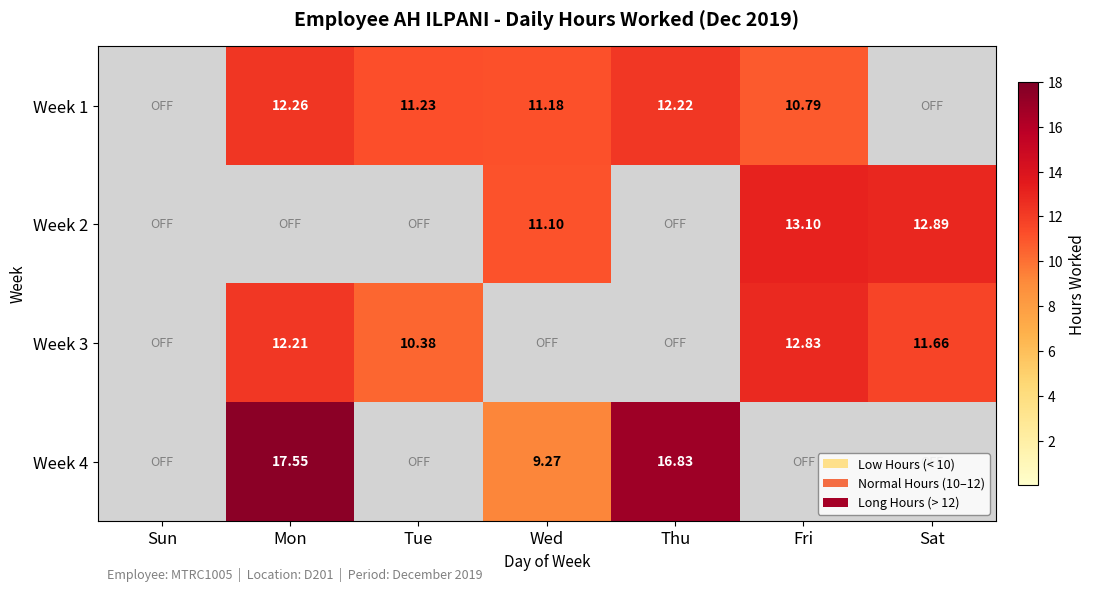

What is the total value across all series at Mon?

42.0